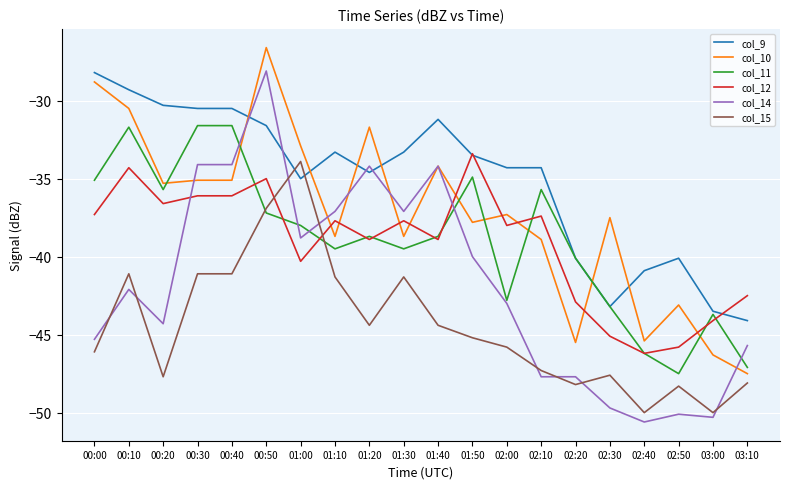

What is the difference between the maximum and minimum values in the col_15 series?

16.1